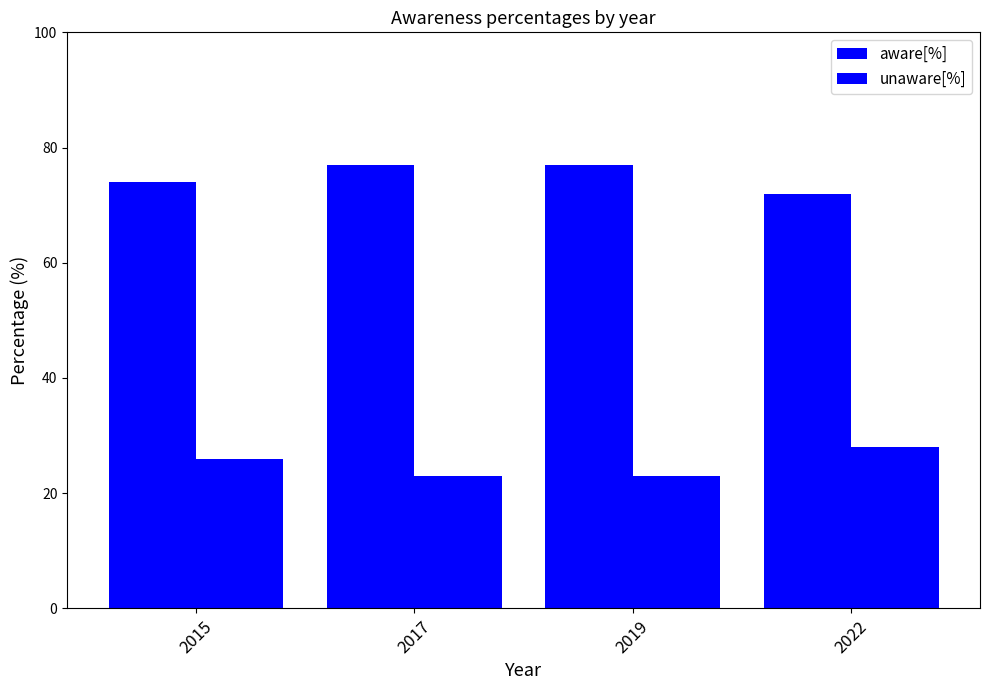

How many categories are shown in the chart?

4